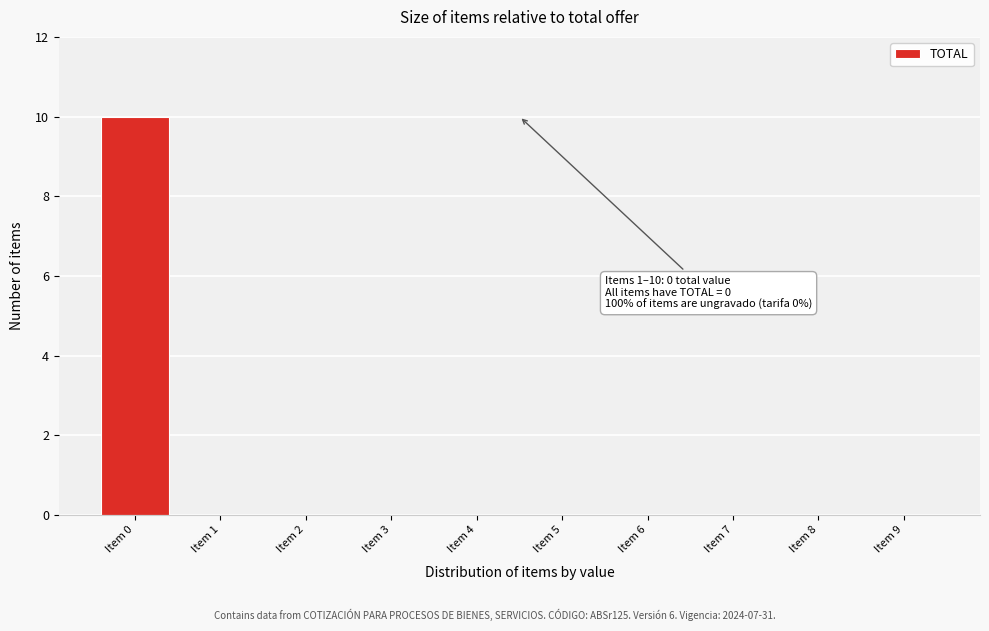

Reading left to right, transcribe all the data shown in this chart.

Item 0=10	Item 1=0	Item 2=0	Item 3=0	Item 4=0	Item 5=0	Item 6=0	Item 7=0	Item 8=0	Item 9=0